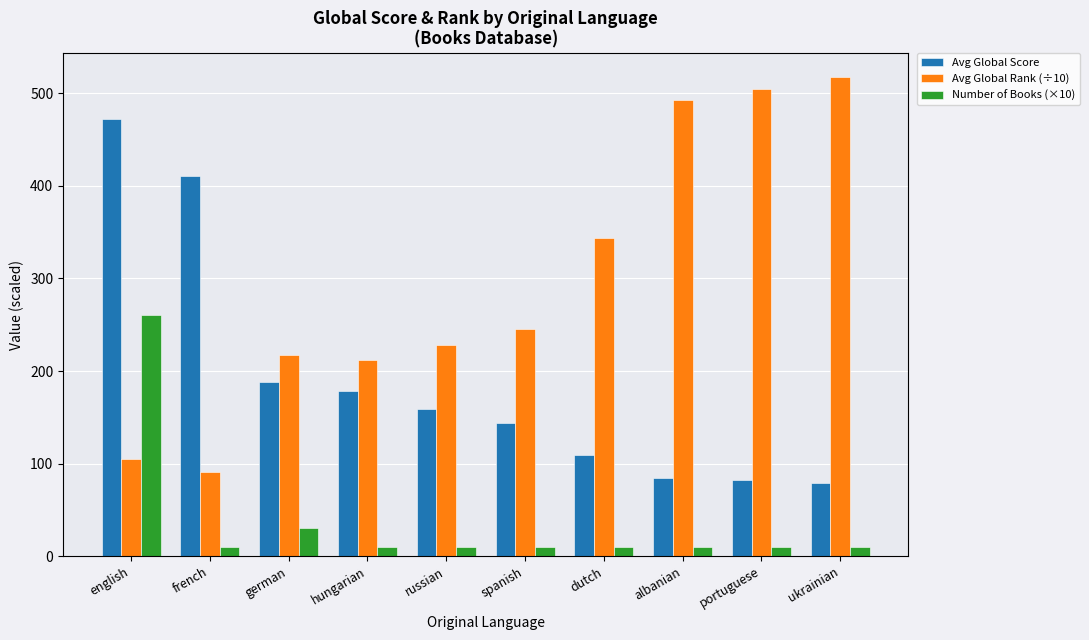

What is the sum of all Avg Global Rank (÷10) values?

2956.8